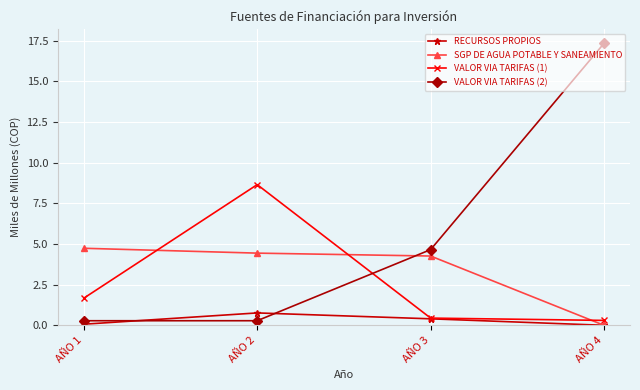

Is it true that RECURSOS PROPIOS equals 0.8 at AÑO 2?

True